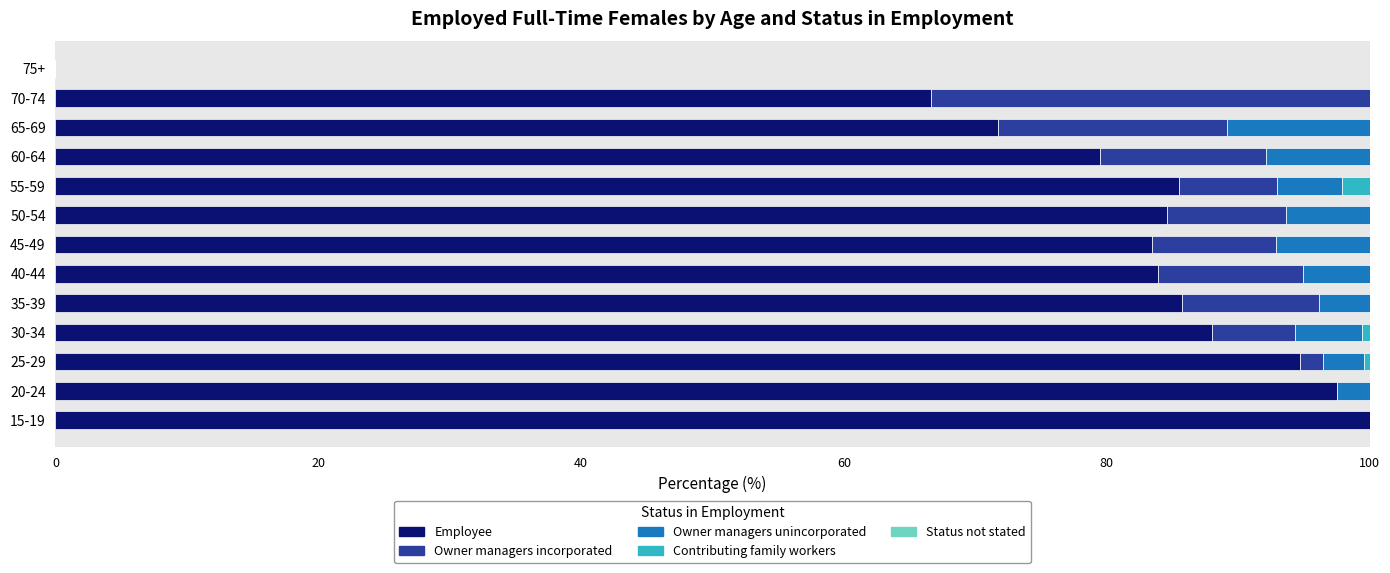

The Employee series shows 71.7 at 65-69. True or false?

True